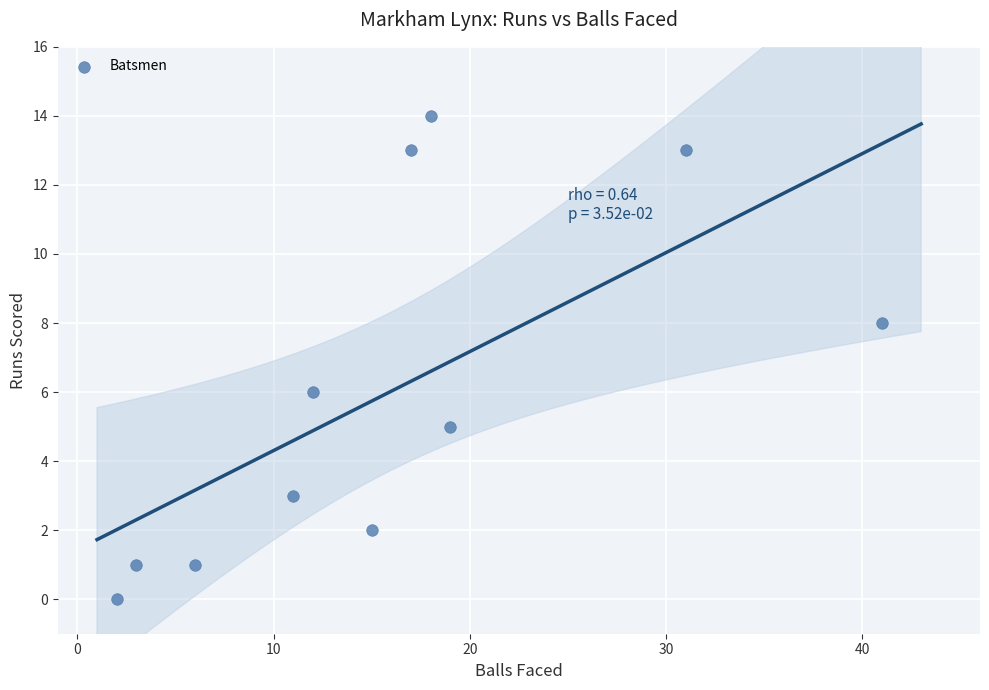

What is the range of Y values (max minus min)?

14